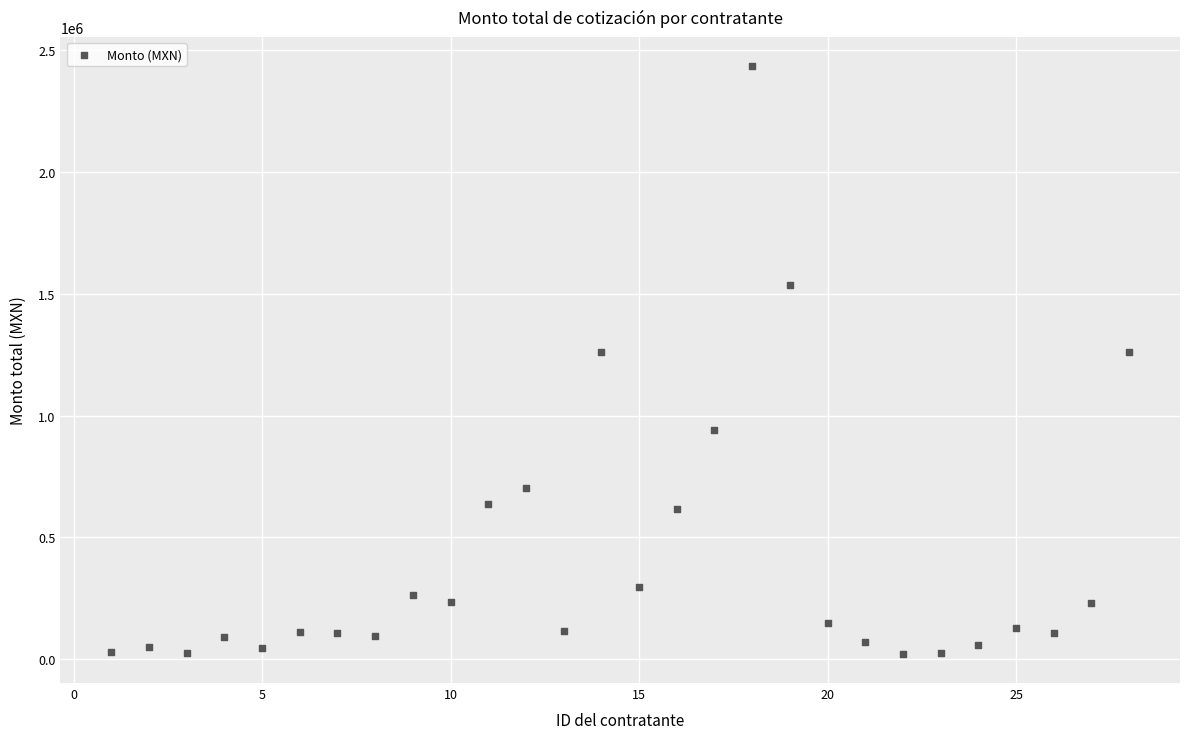

What is the range of X values (max minus min)?

27.0